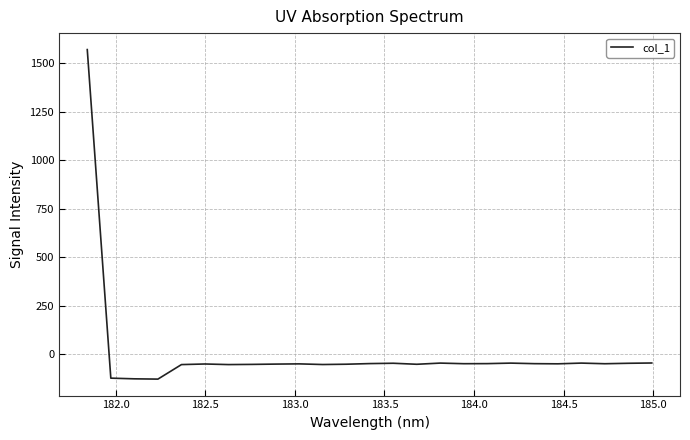

What is the difference between the maximum and minimum values?

1701.5